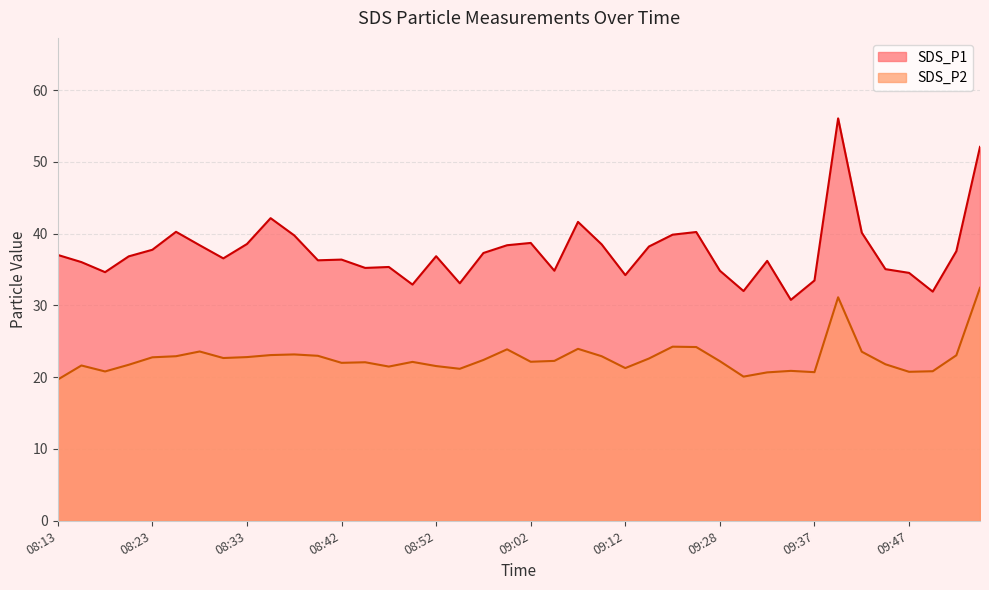

How many data points in SDS_P1 are less than 36?

14